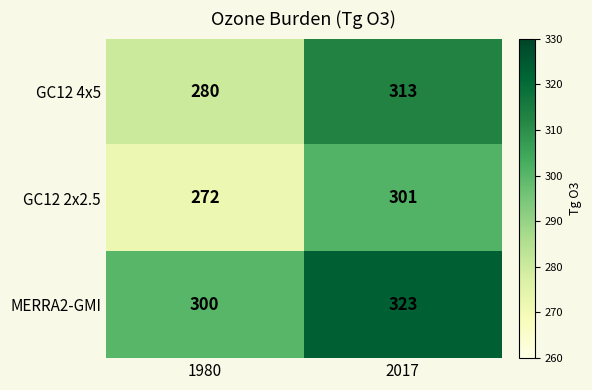

The value of GC12 4x5 at 1980 is 470. True or false?

False